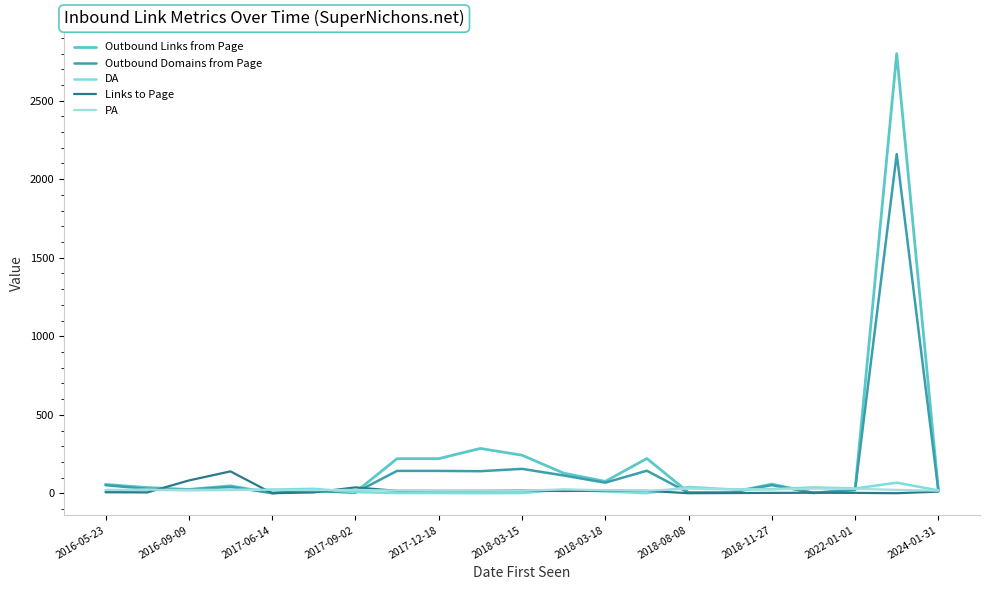

What is the average value of the Links to Page series?

20